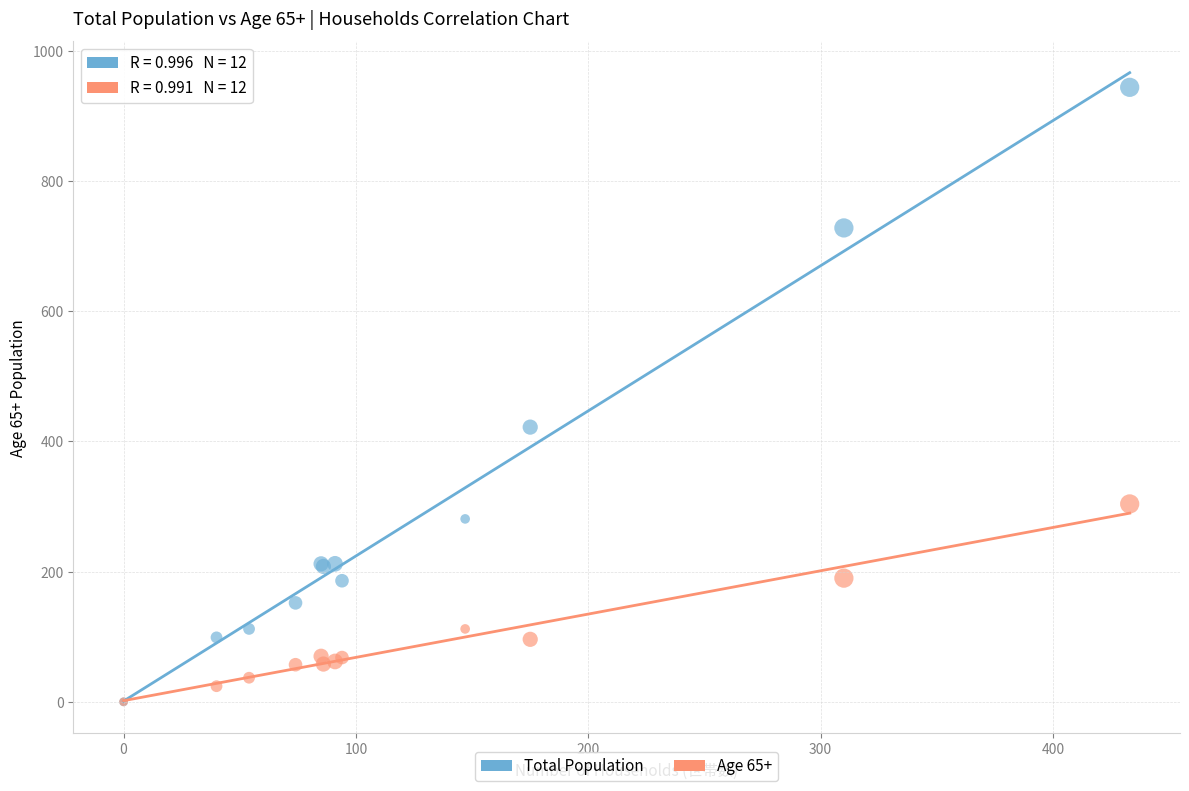

In the Total Population series, what Y value is closest to 472?

422